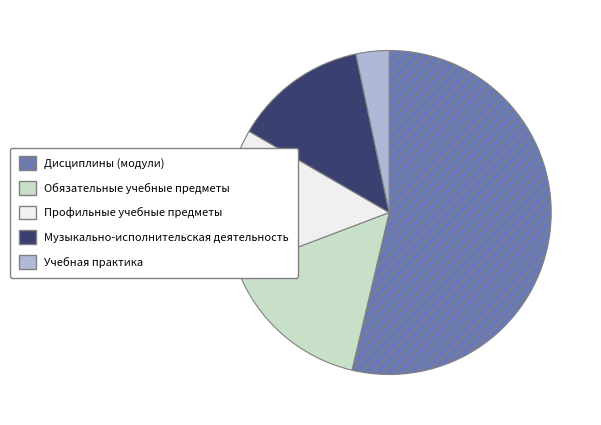

What is the largest slice in the pie chart?

Дисциплины (модули)